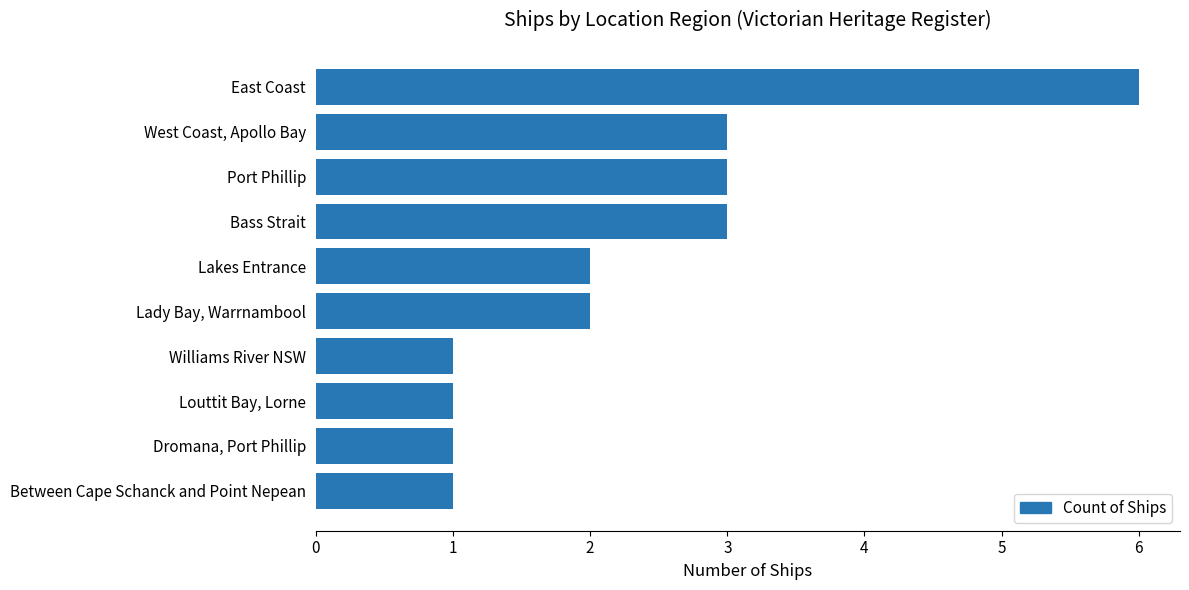

Does the chart contain any negative values?

No